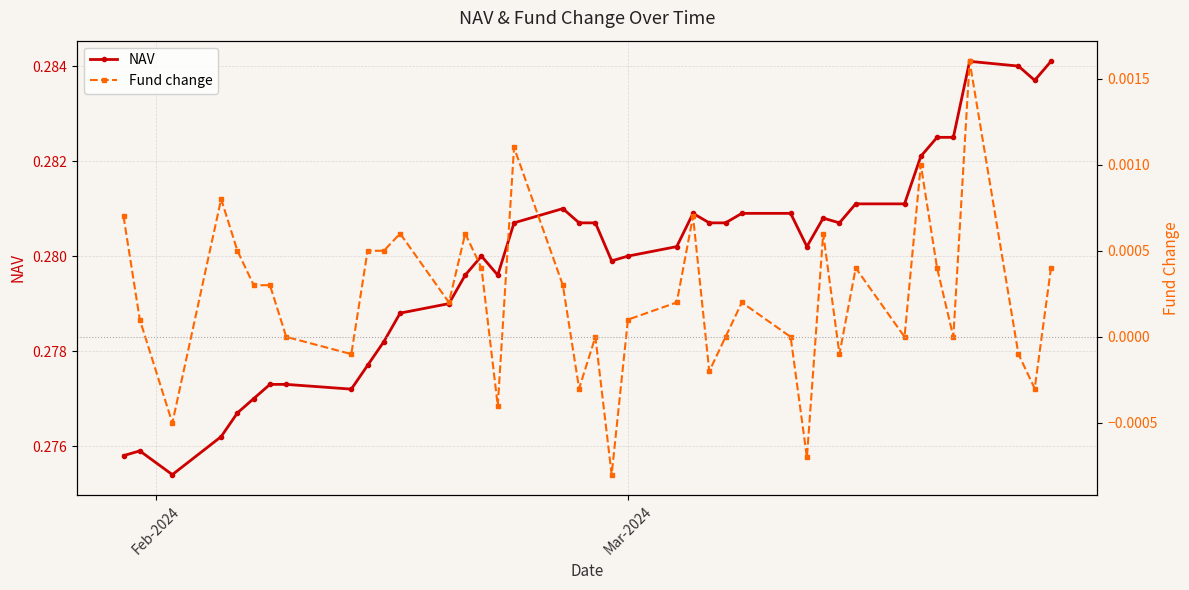

List the series in order of their peak value, highest first.

NAV, Fund change